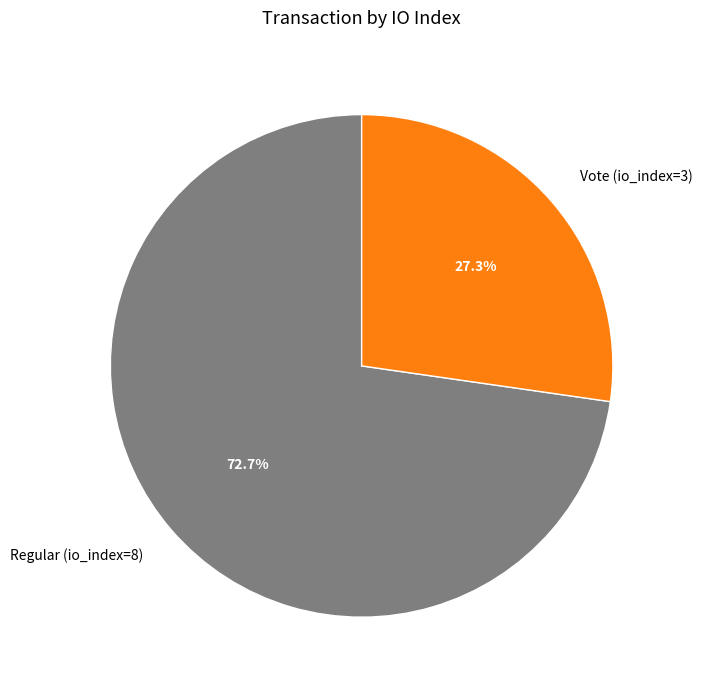

Between Vote (io_index=3) and Regular (io_index=8), which is larger?

Regular (io_index=8)